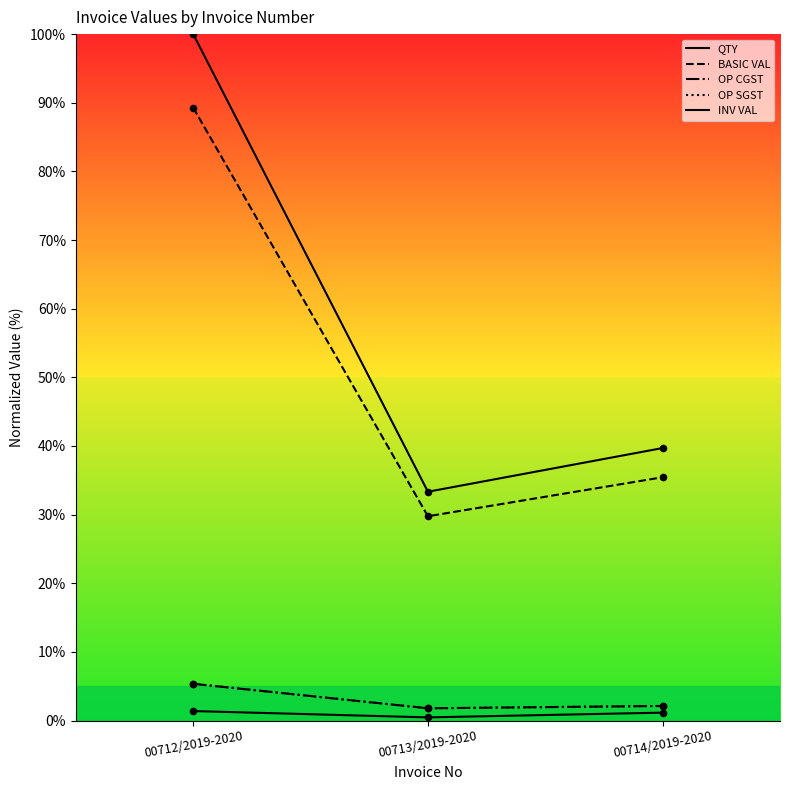

Does the chart have visible grid lines?

No